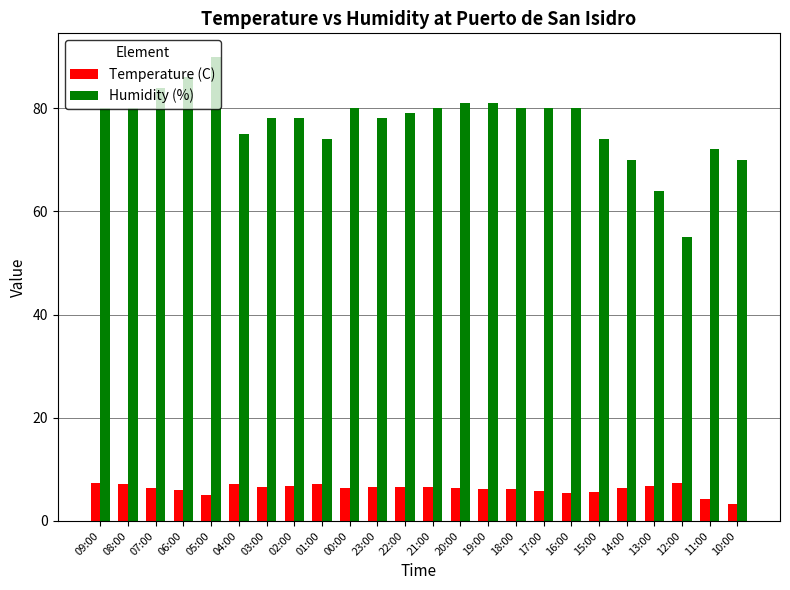

The value of Temperature (C) at 20:00 is 6.3. True or false?

True